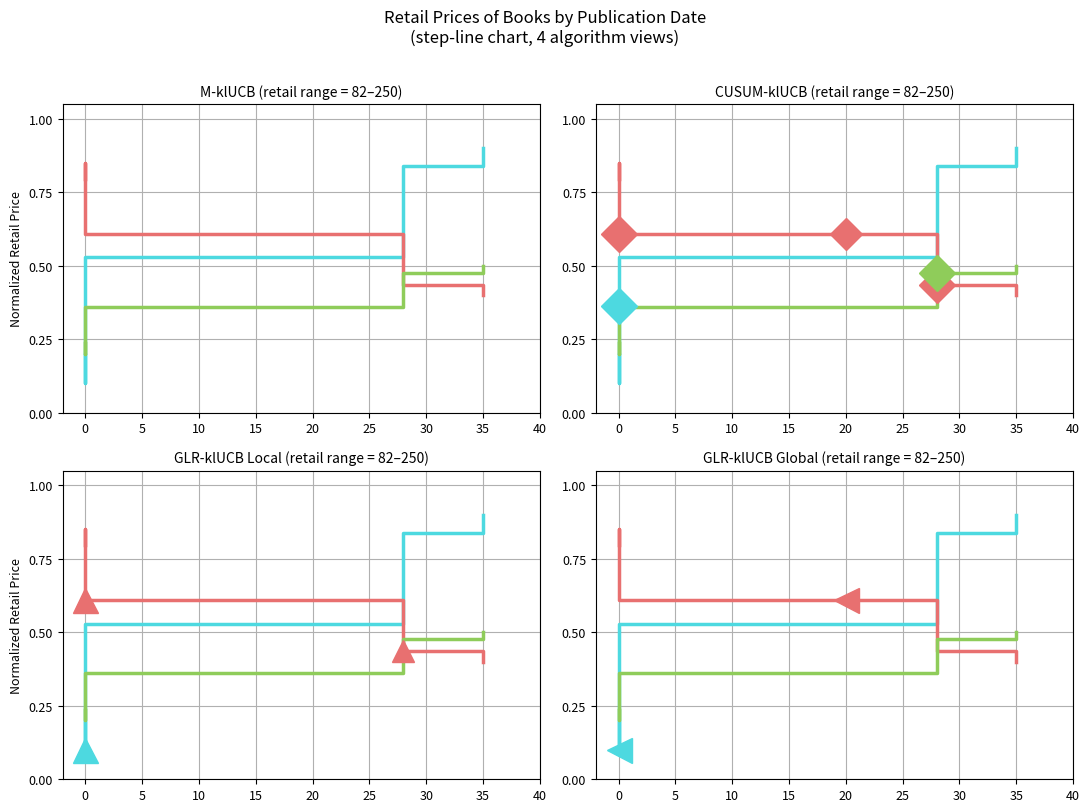

Which series has the largest total across all categories?

Stream 2 (red)